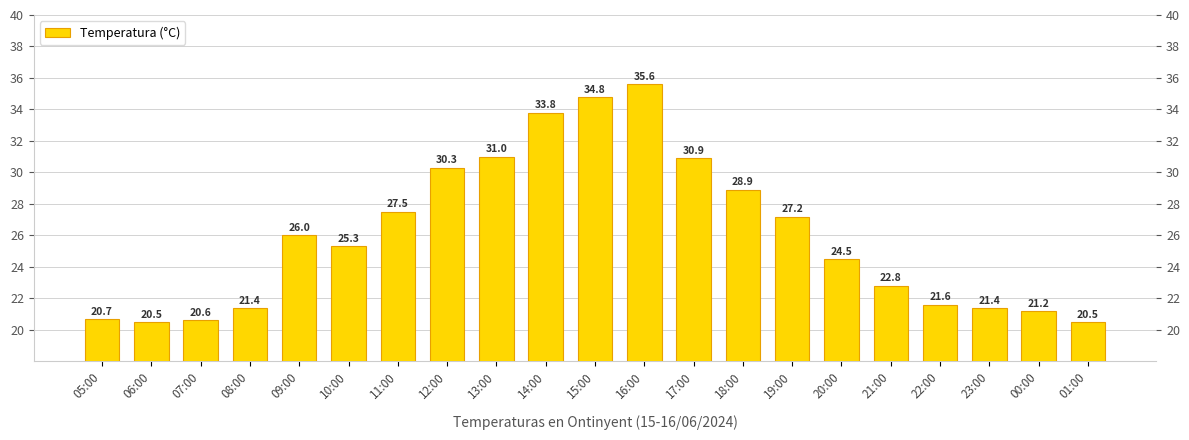

What is the label of the 7th bar from the left?

11:00